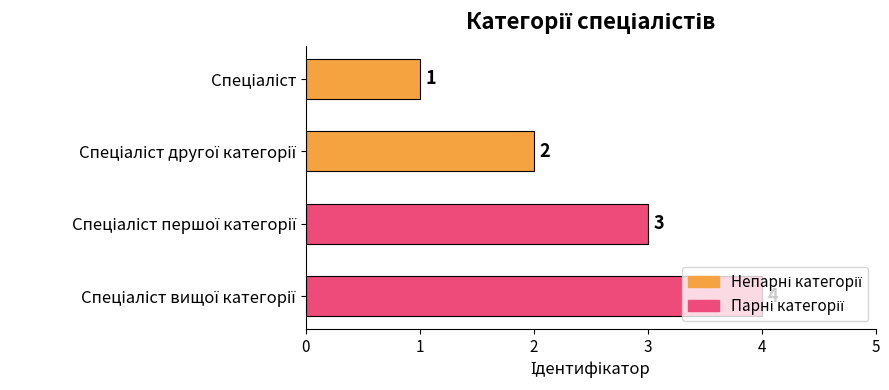

How many bars are there in total?

4